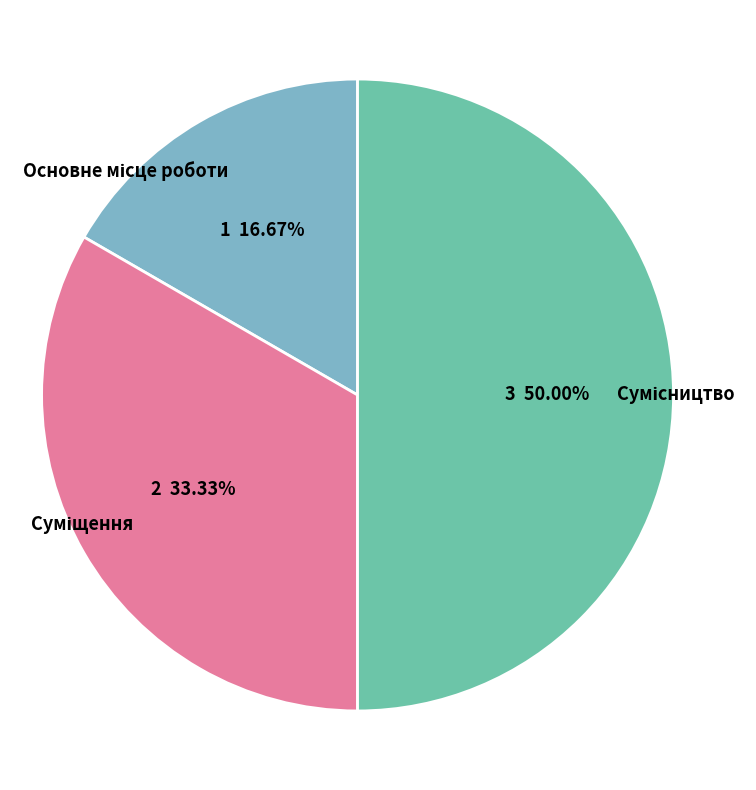

Is Основне місце роботи the majority of the pie?

No